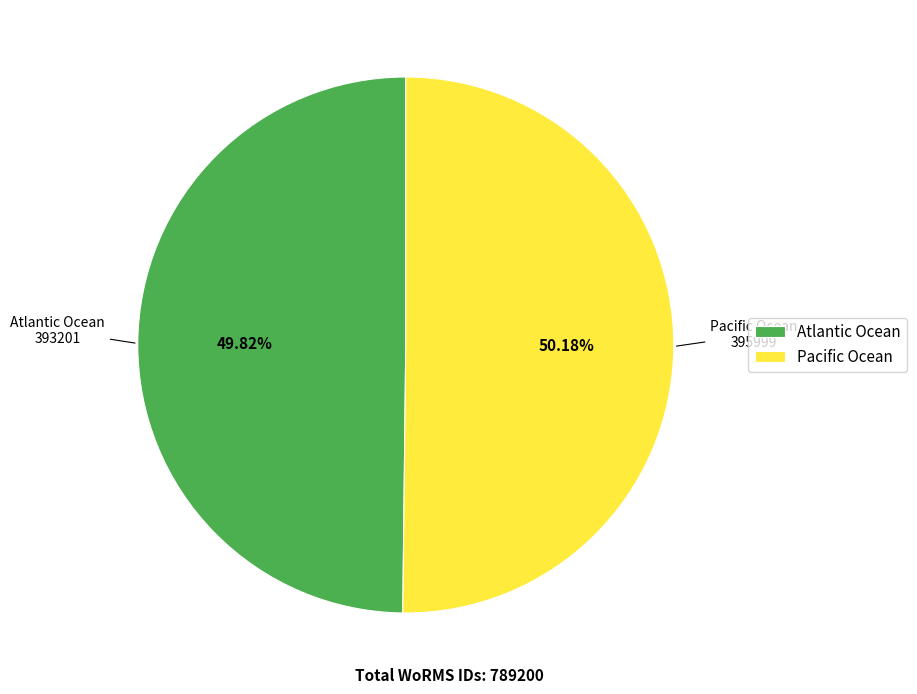

Approximately how many times larger is the value at Atlantic Ocean compared to Pacific Ocean?

1.0